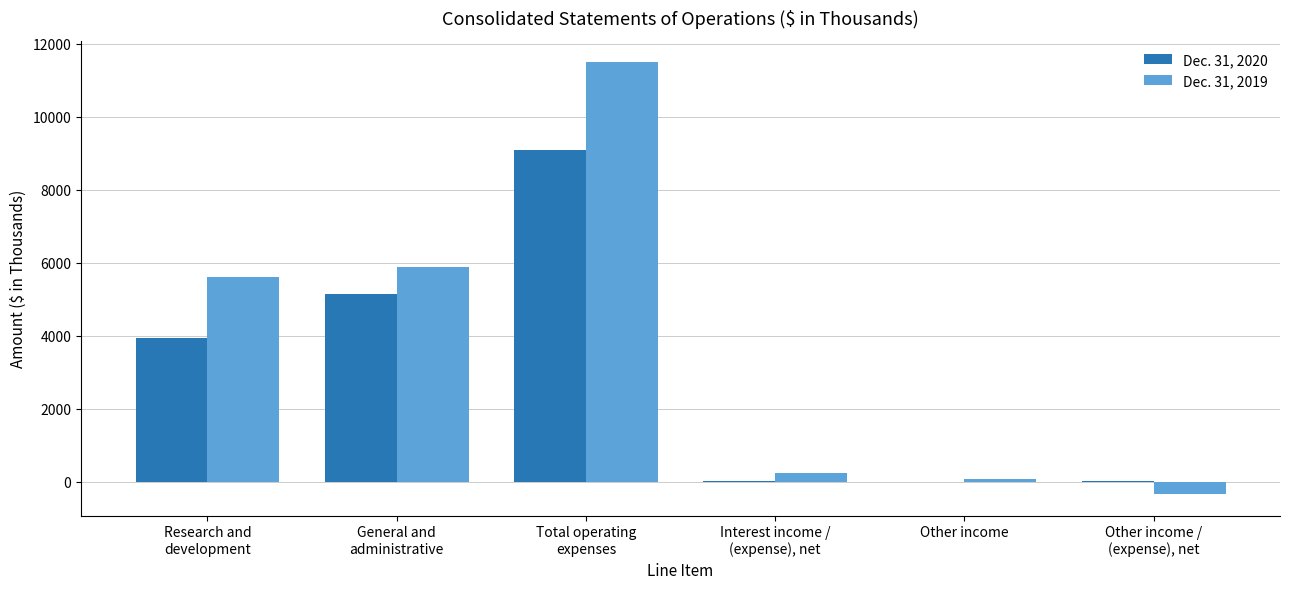

Which series has the largest total across all categories?

Dec. 31, 2019